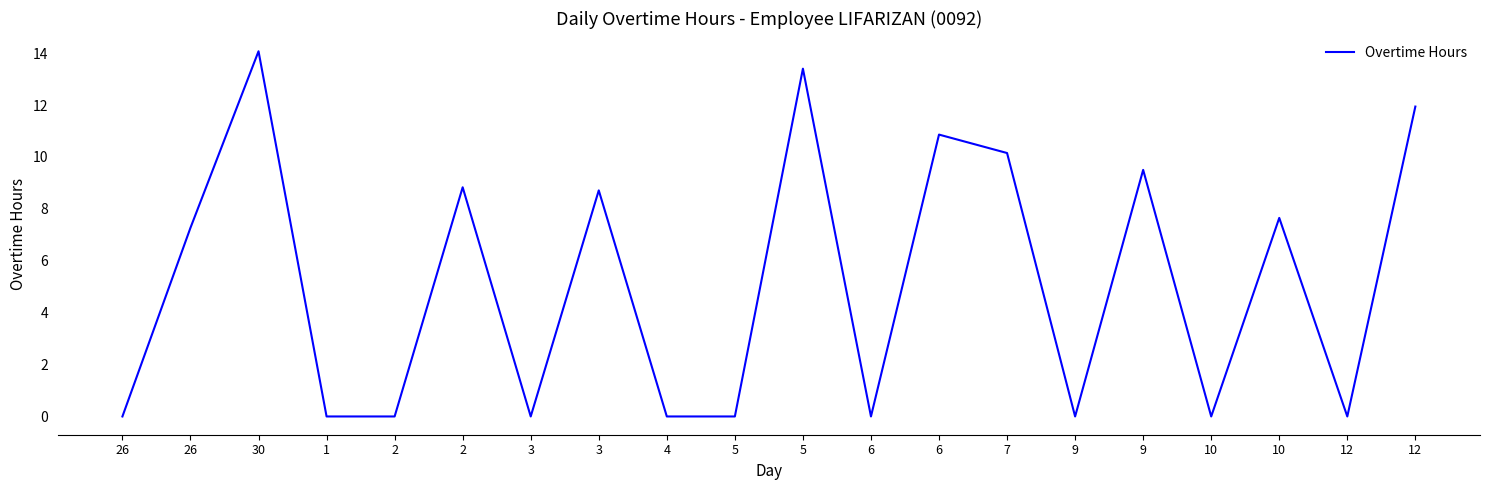

What is the maximum value shown in the chart?

14.1